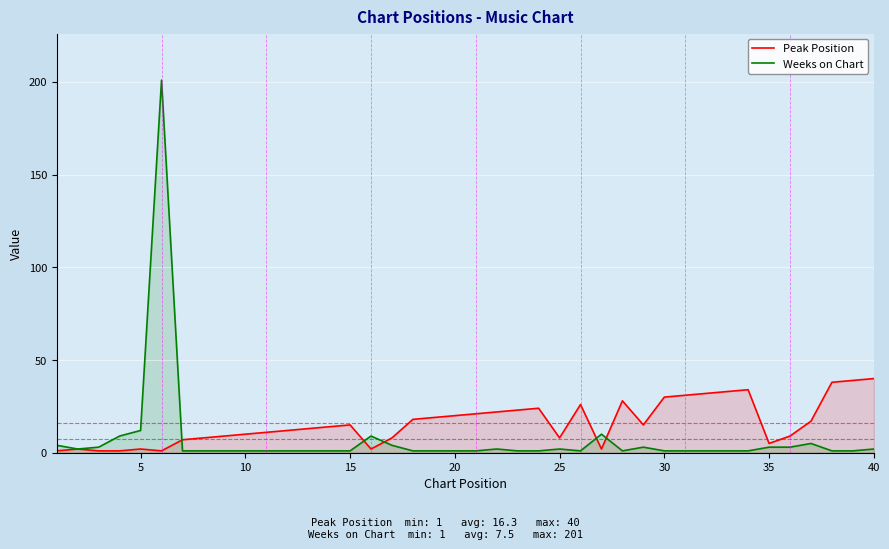

What are all the series names shown in the legend?

Peak Position, Weeks on Chart